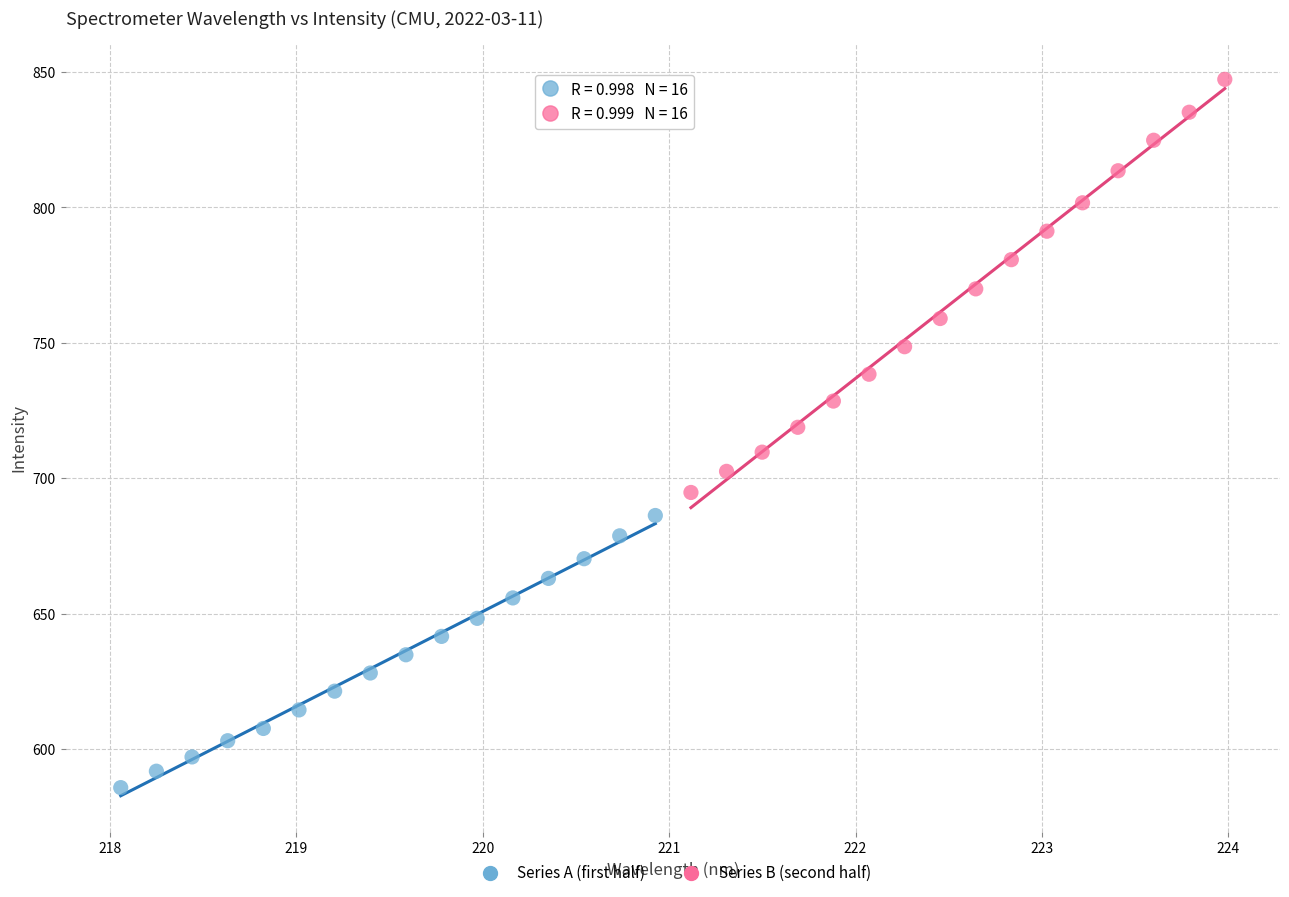

Which series has the widest spread of Y values?

Series B (second half)